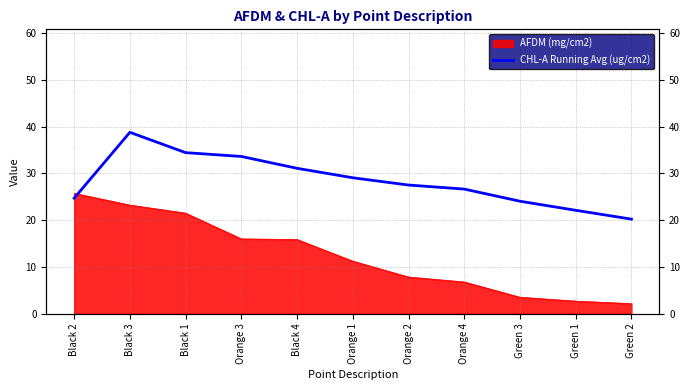

The value at Orange 4 is 42.0. True or false?

False